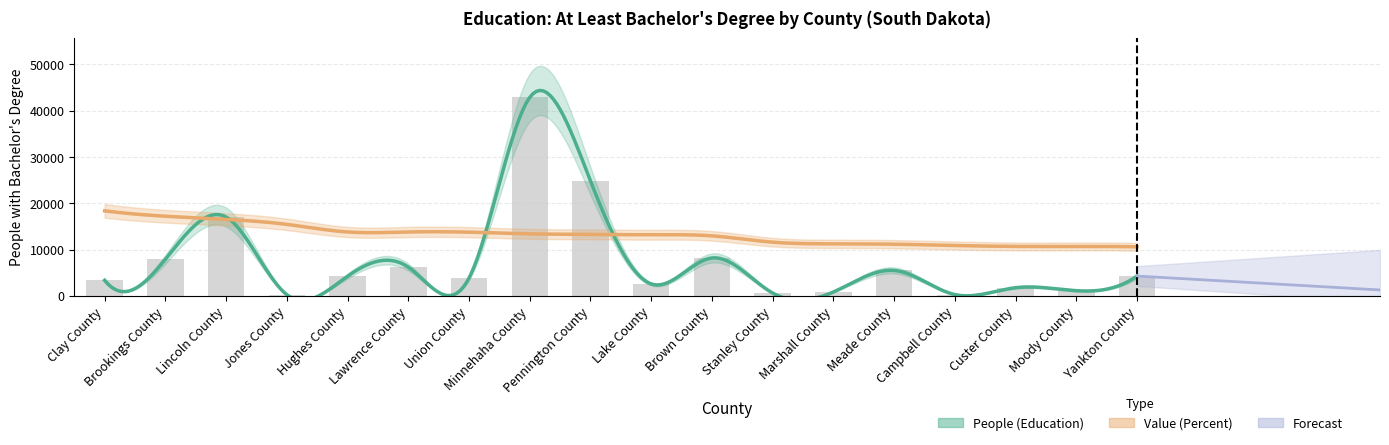

Is it true that the value at Minnehaha County is 12705?

False